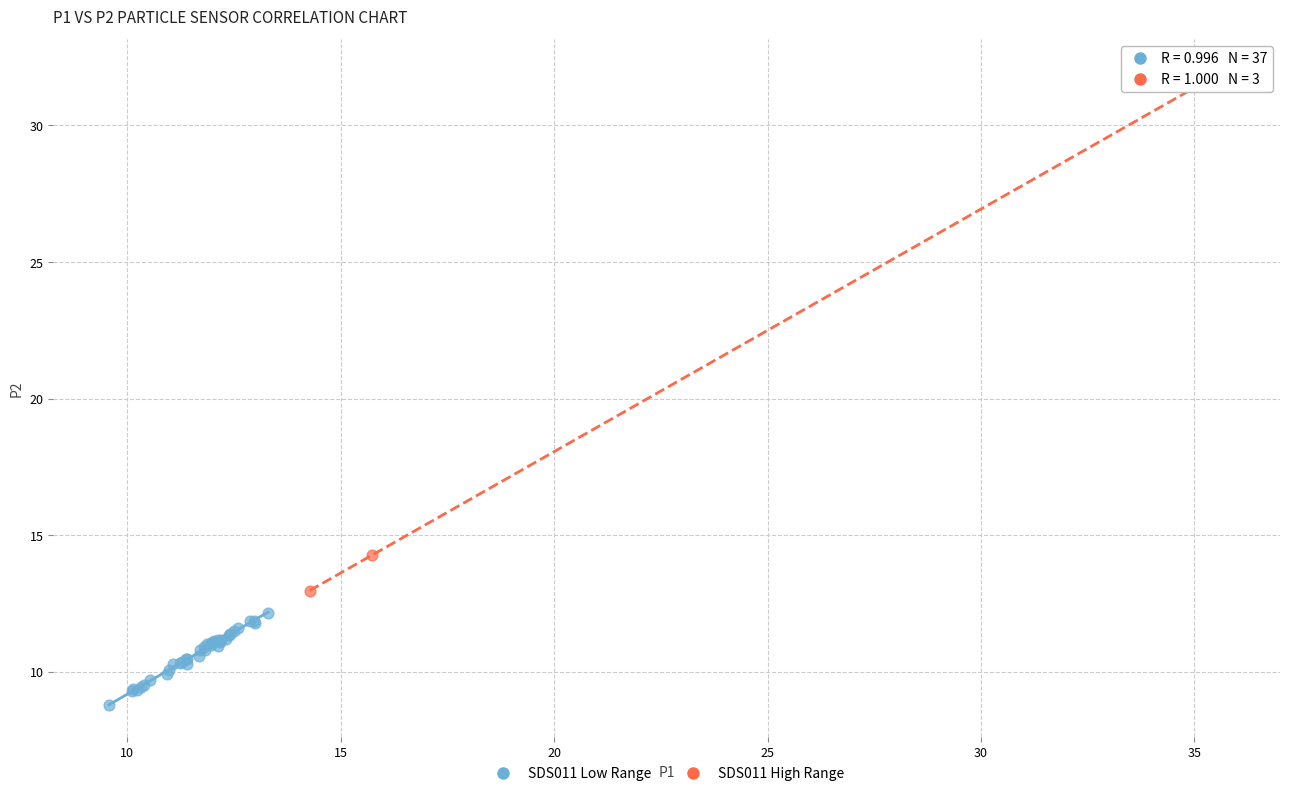

Which series has the widest spread of Y values?

SDS011 High Range